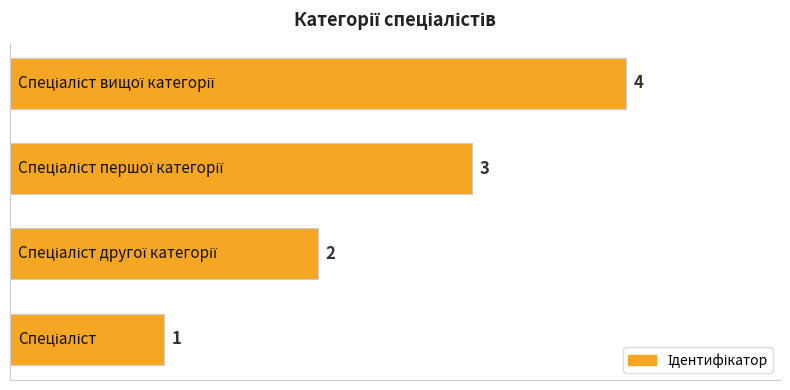

Count the values in the range 2 to 4.

3